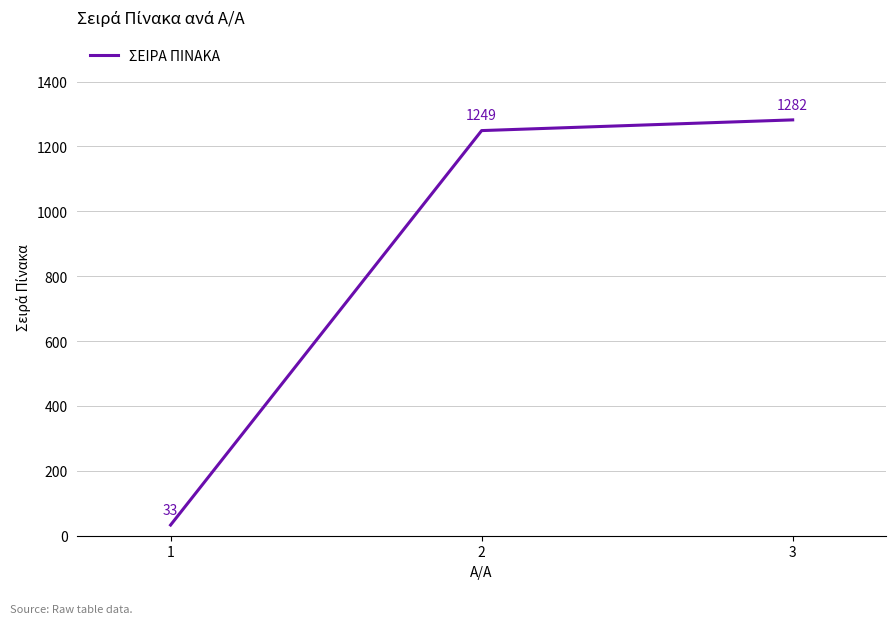

List the labels in order of value, largest first.

3, 2, 1